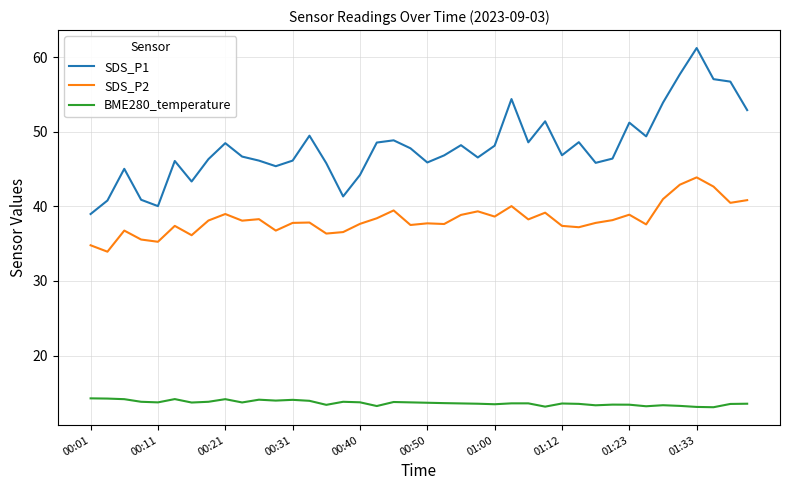

True or false: SDS_P1 has more than 1 interior local peaks.

True